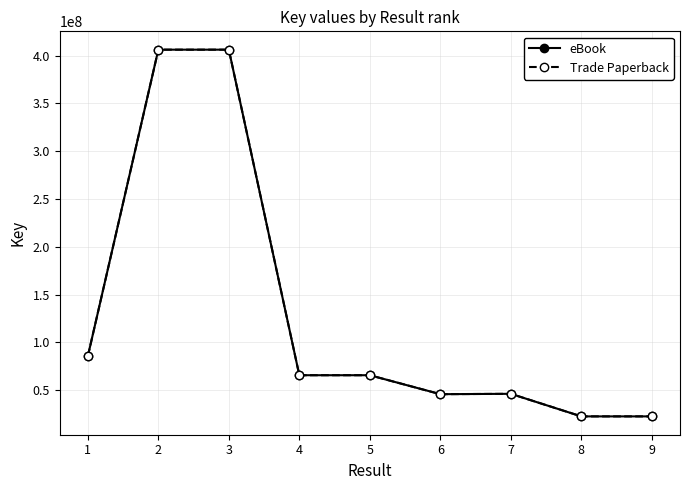

How many lines are shown in the chart?

2